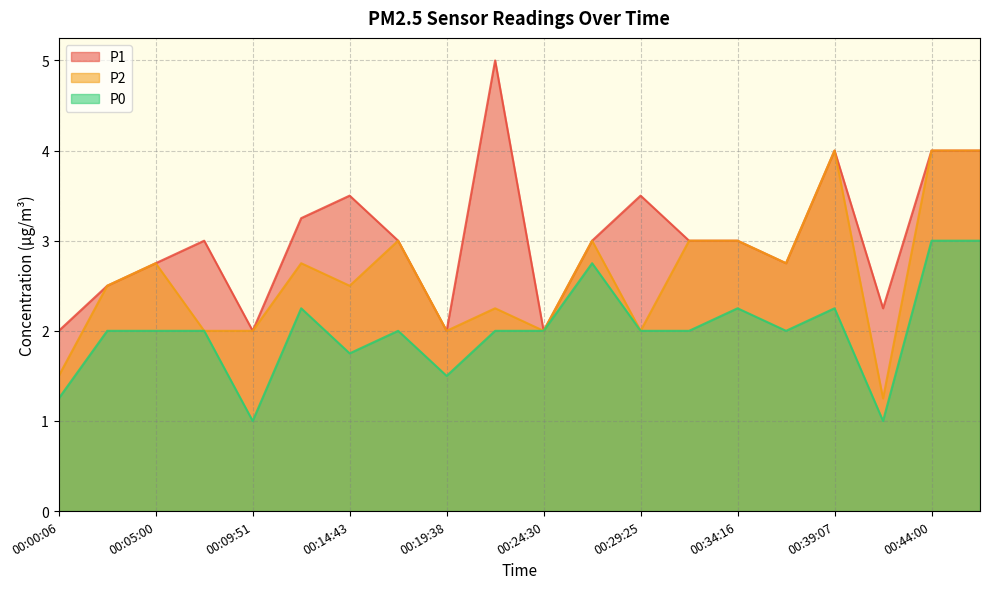

In P0, how many points are lower than both neighbors (excluding endpoints)?

5